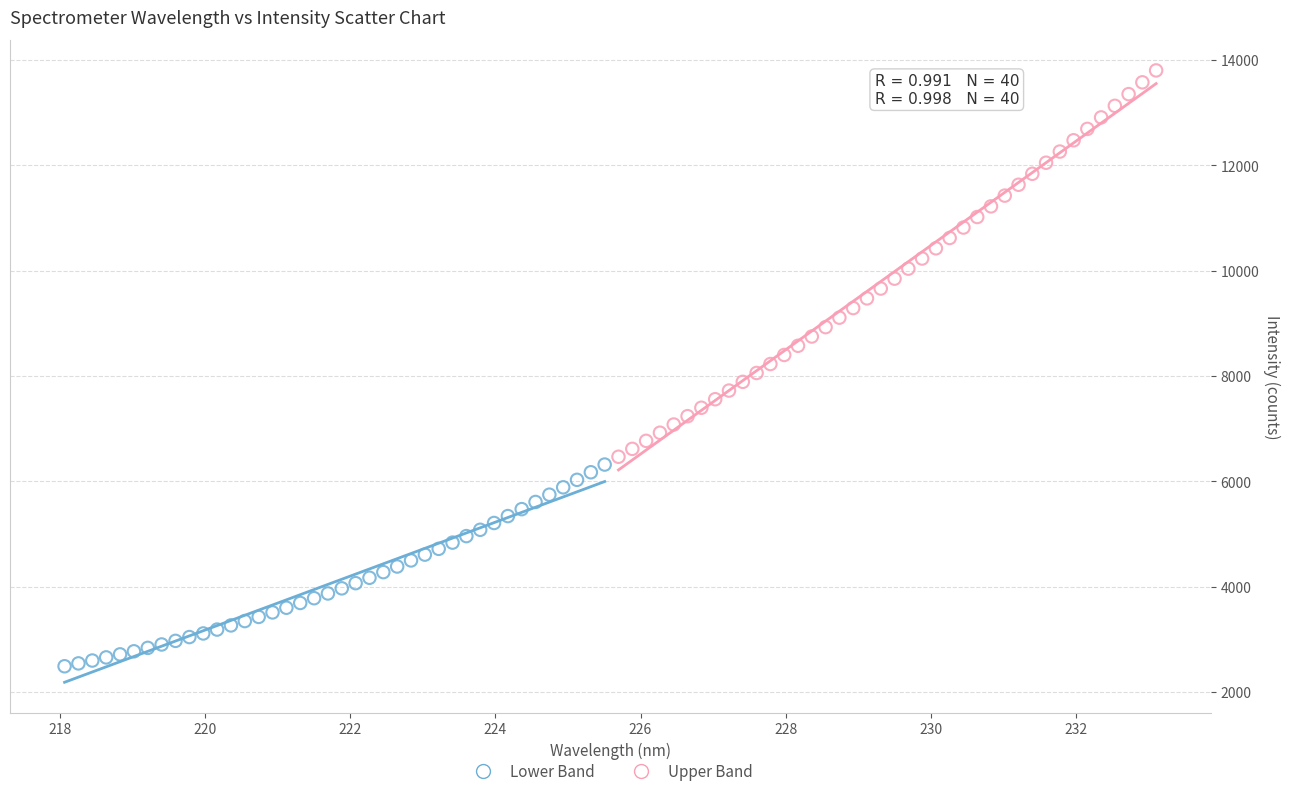

Which series contains the lowest Y value?

Lower Band